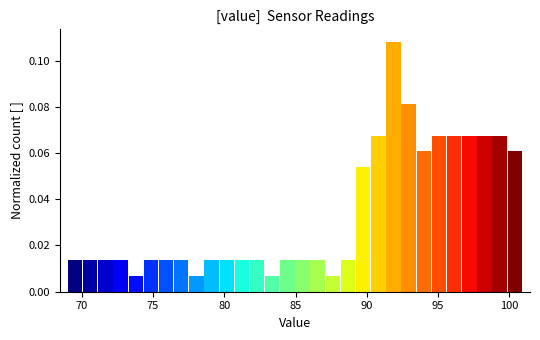

Around what value on the x-axis is the tallest bar? Give the approximate position of its centre, as read against the axis.

92.0